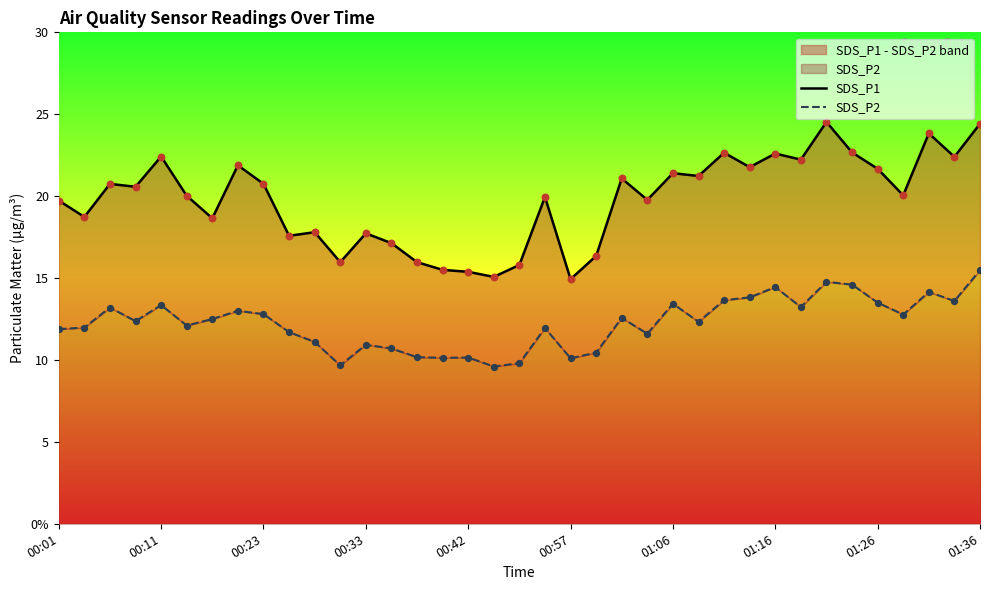

Which series contains the lowest Y value?

SDS_P2